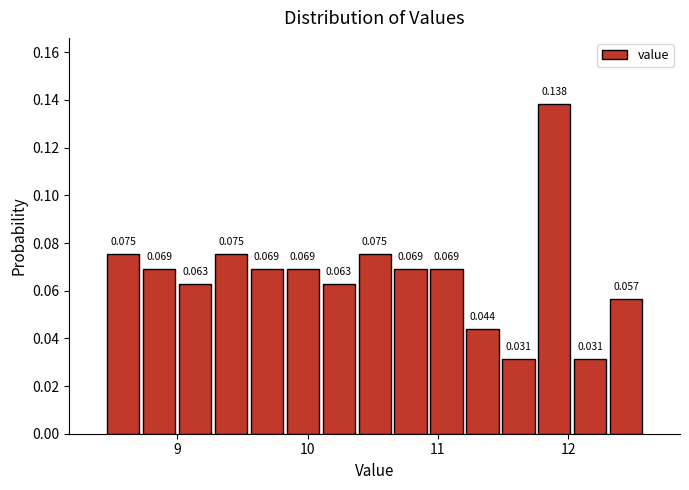

Read against the x-axis, roughly where is the centre of the tallest bar?

11.9